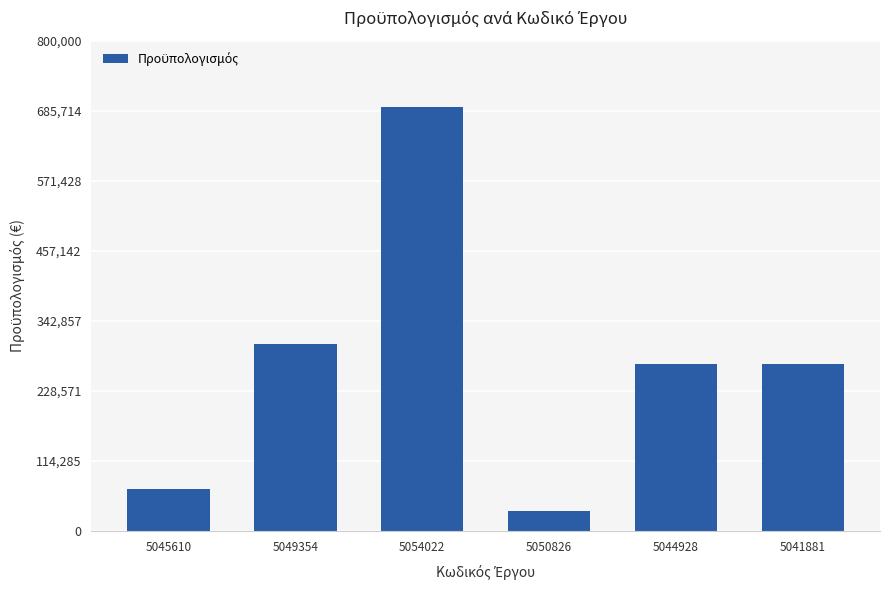

What is the change in value from 5054022 to 5050826?

-657783.3